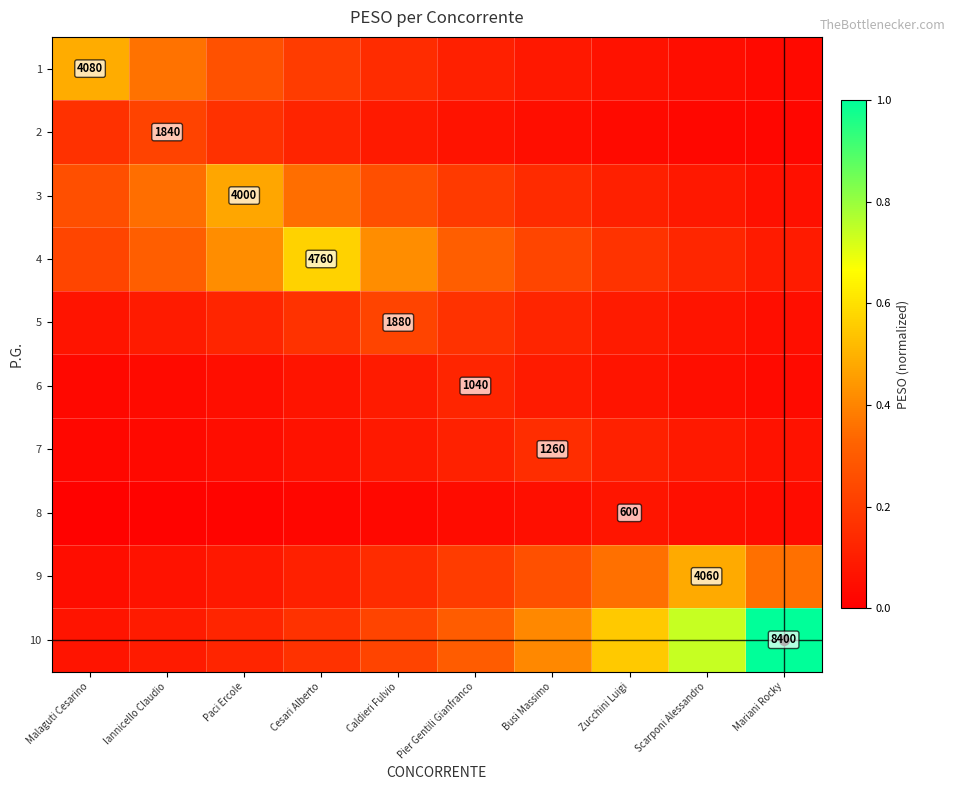

True or false: 6 has a value of 0.1 at Mariani Rocky.

False